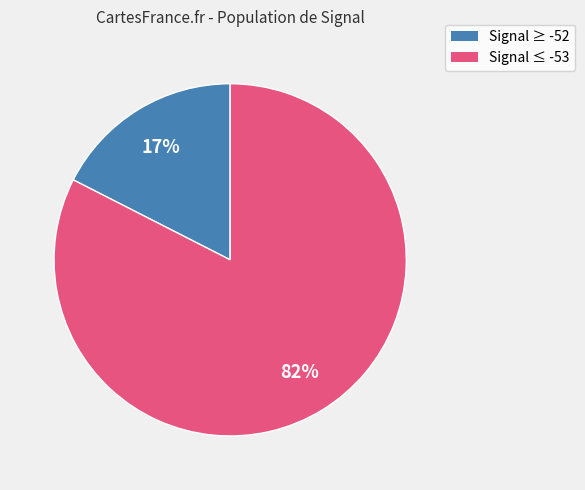

Does any single category account for the majority?

Yes